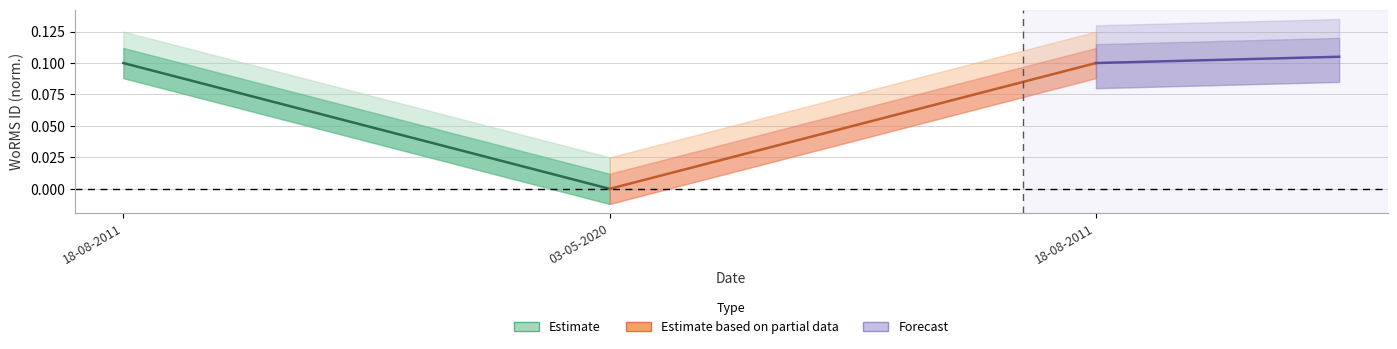

How many distinct data groups are displayed?

3